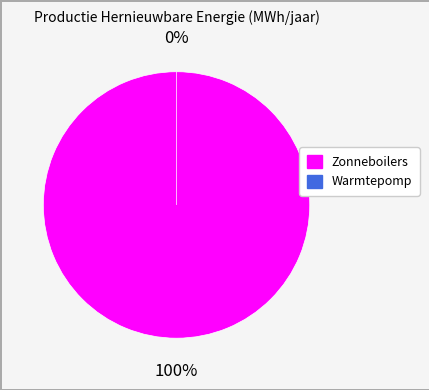

To the nearest percent, what is the difference between the largest and smallest slice percentages?

100%